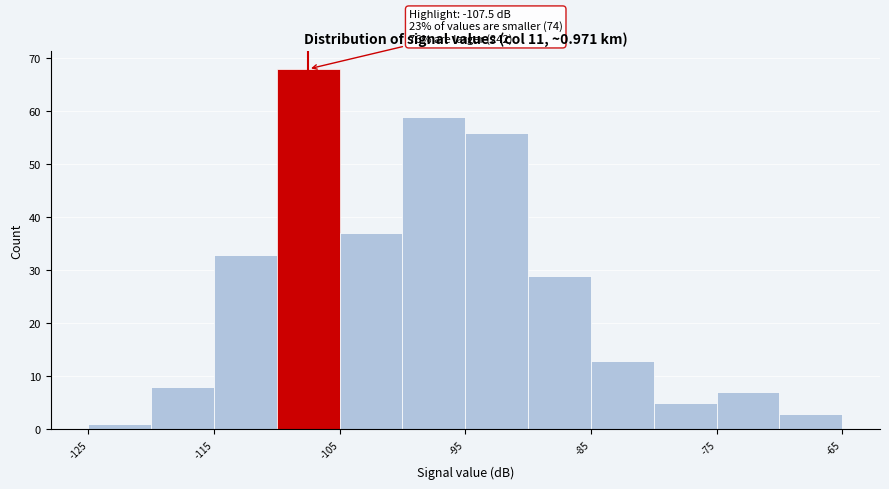

Which range on the x-axis has the tallest bar?

-110 to -105